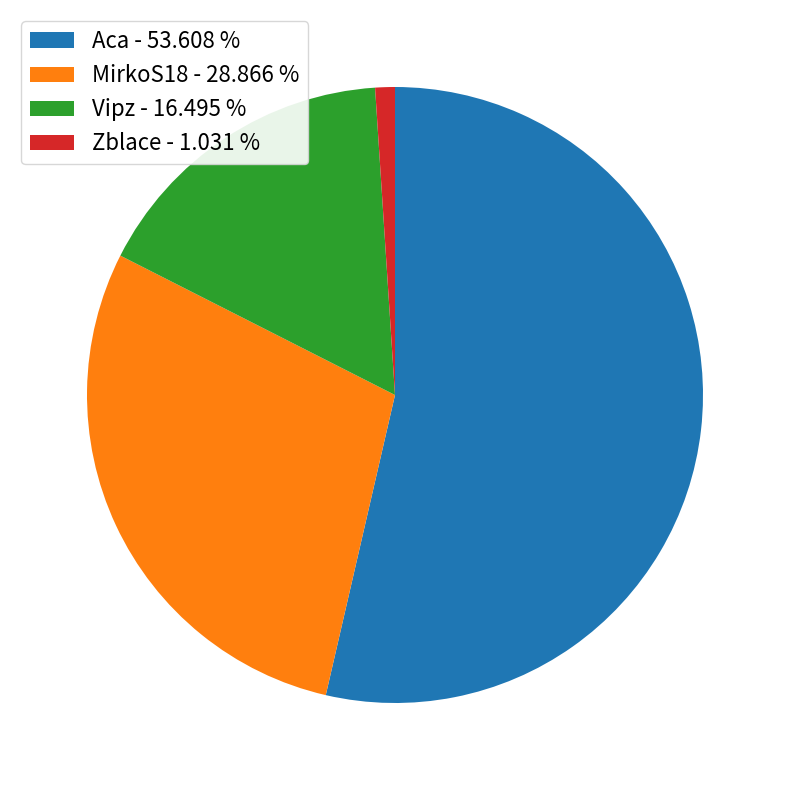

Between MirkoS18 and Vipz, which is larger?

MirkoS18